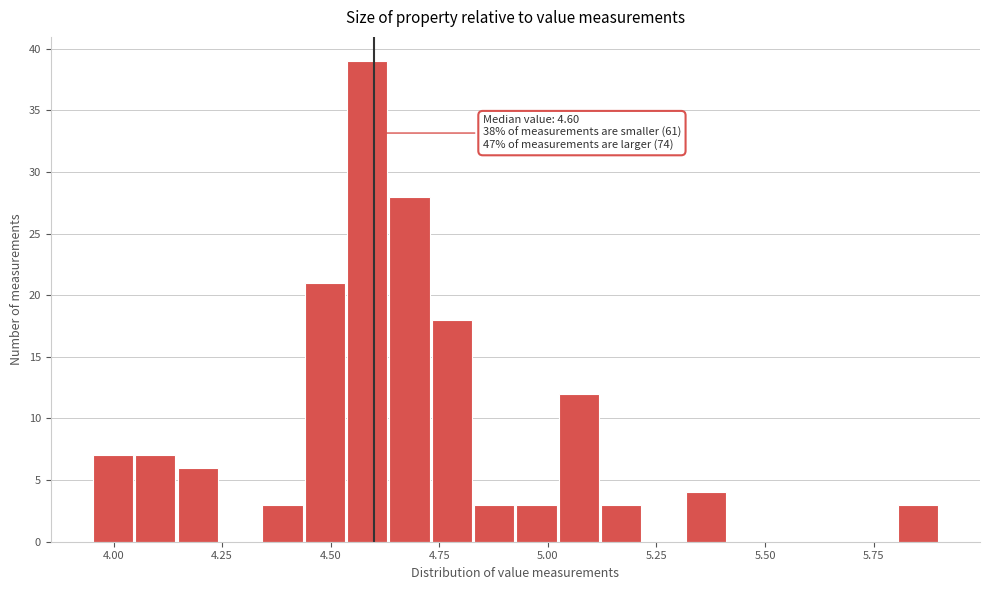

Around what value on the x-axis is the tallest bar? Give the approximate position of its centre, as read against the axis.

4.60